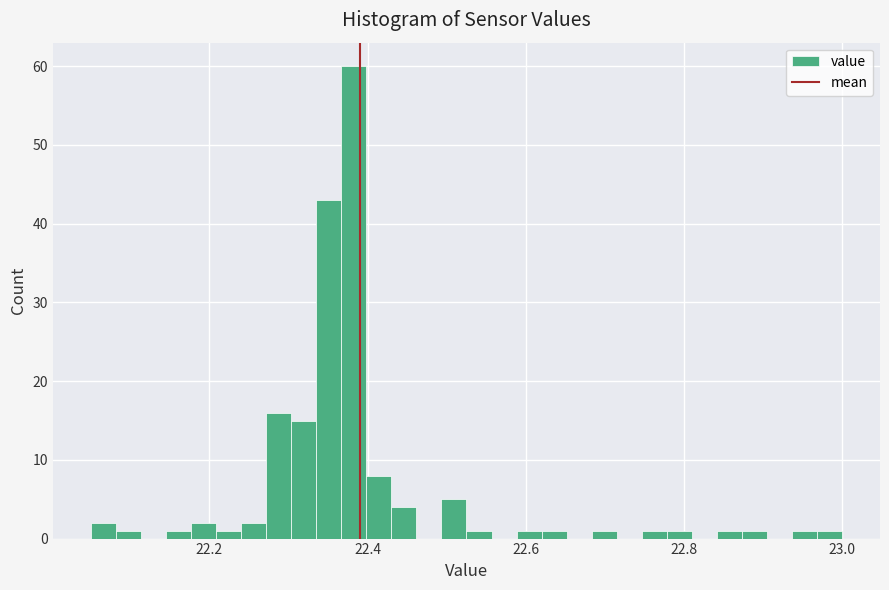

Read against the x-axis, roughly where is the centre of the tallest bar?

22.38